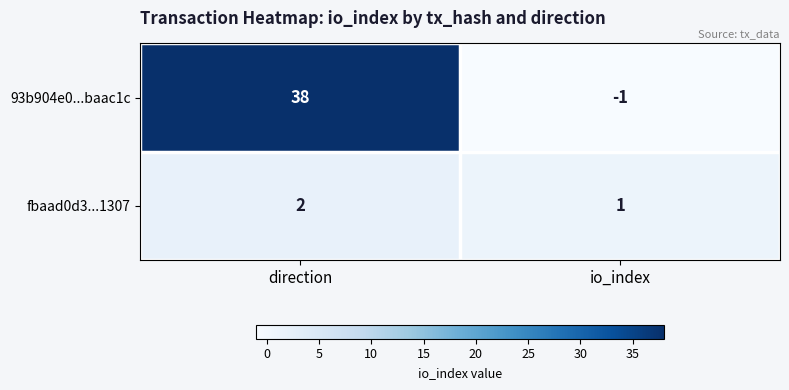

What is the maximum value shown in the chart?

38